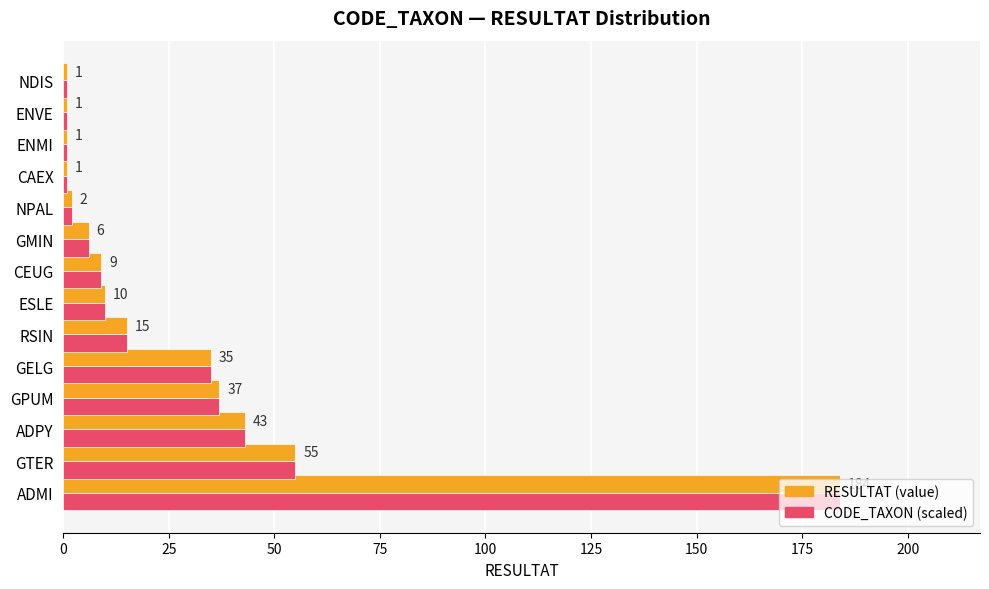

Which label corresponds to the largest value in the chart?

ADMI